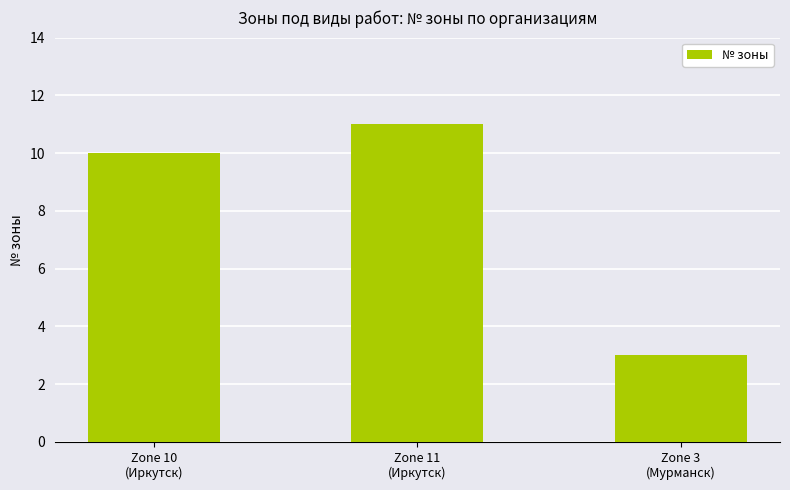

Between Zone 11
(Иркутск) and Zone 3
(Мурманск), which is larger?

Zone 11
(Иркутск)